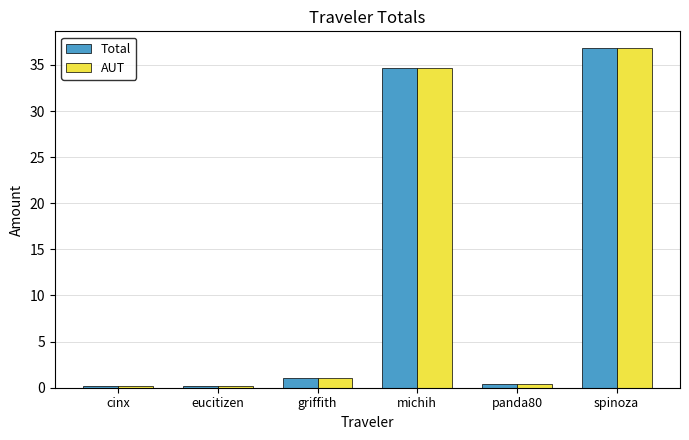

Does the chart contain stacked bars?

No